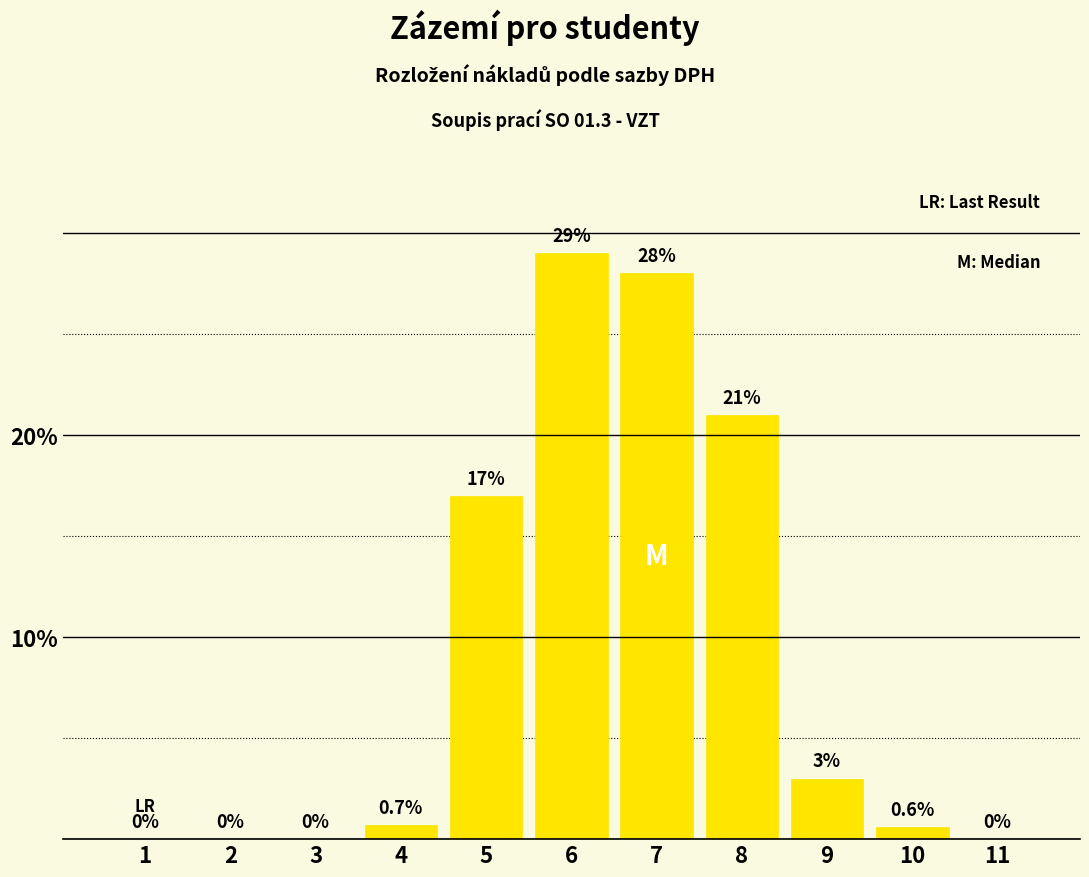

True or false: the data shows 0.6 at 10.

True